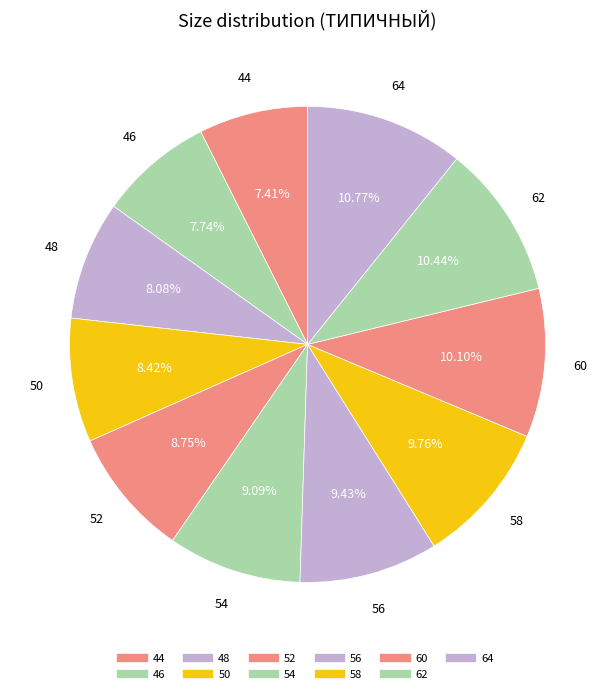

The 46 slice represents 8% of the pie. True or false?

True